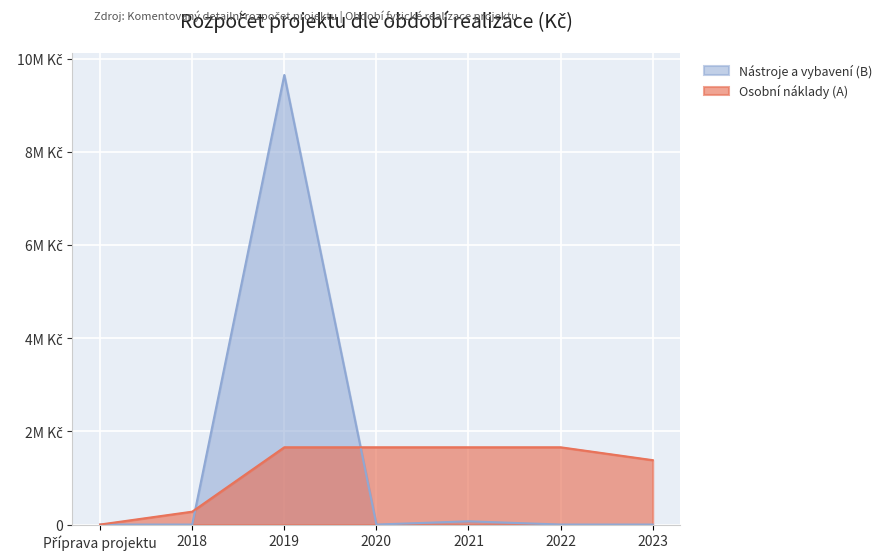

The Nástroje a vybavení (B) series shows -3758017 at Příprava projektu. True or false?

False